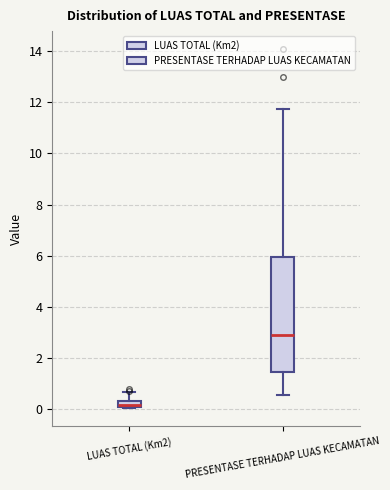

Comparing the boxes themselves (not the whiskers), which one is the tallest?

PRESENTASE TERHADAP LUAS KECAMATAN